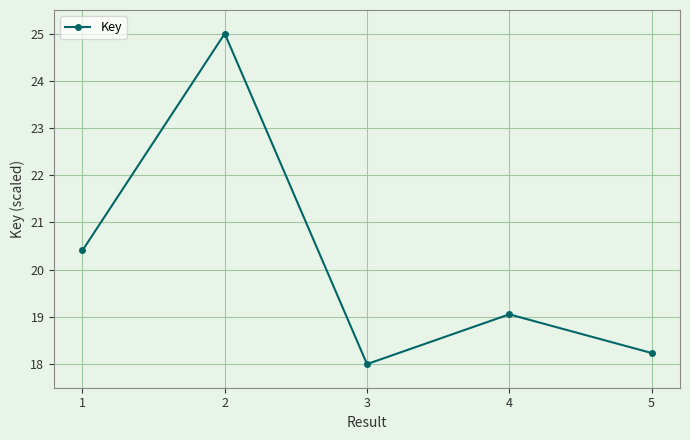

What is the sum of the values at 5 and 2?

43.2